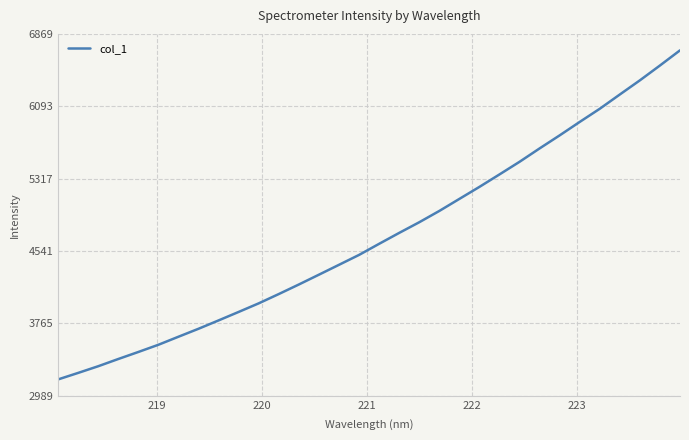

What is the difference between the maximum and minimum values?

3526.7